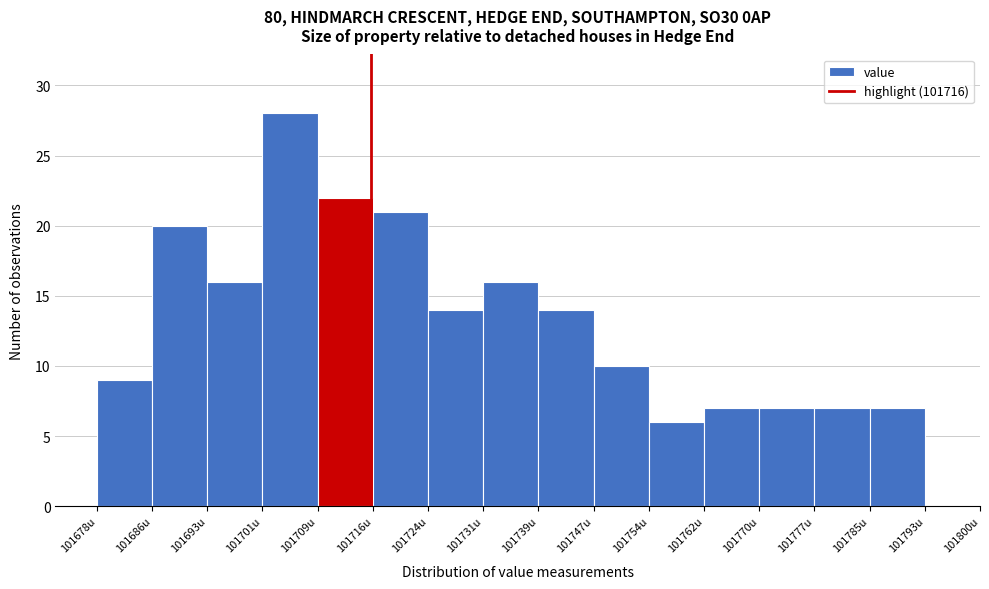

Over which range of the x-axis is the bar tallest?

101701 to 101709